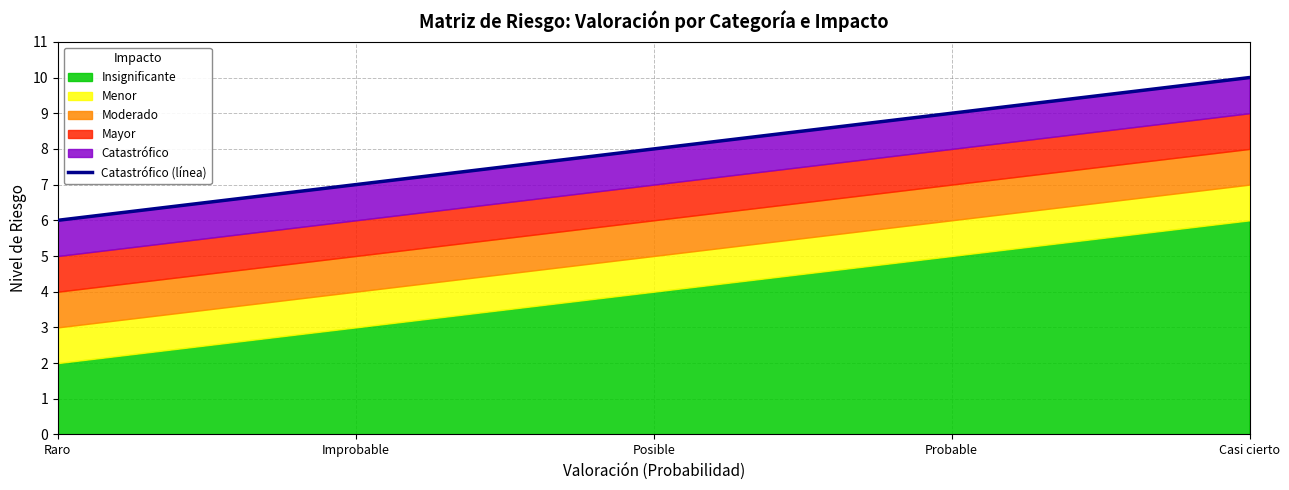

How many data points are above 8?

2